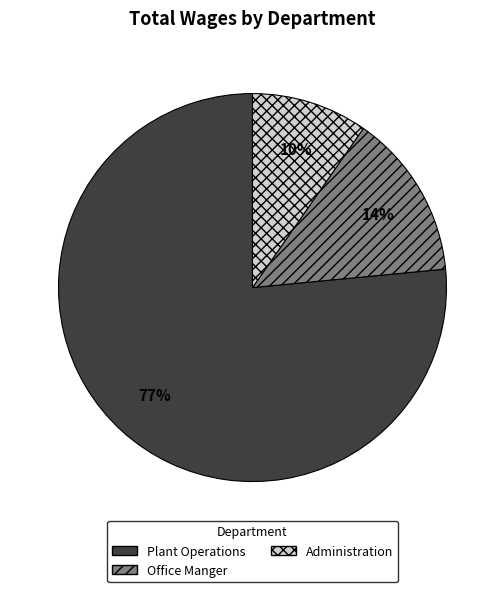

What percentage is the Office Manger slice, to the nearest percent?

14%